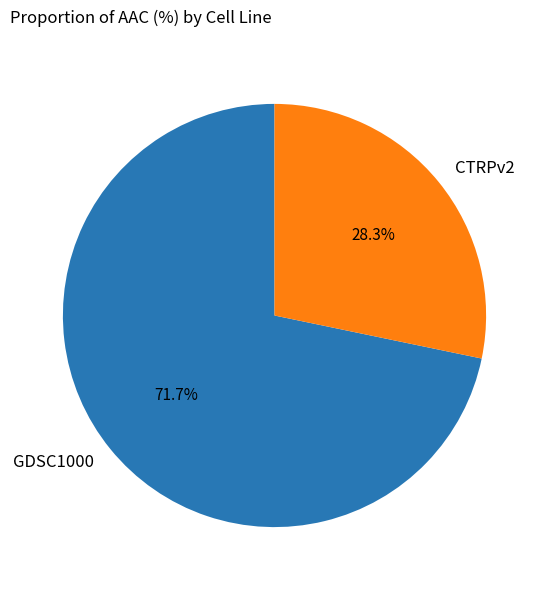

What is the majority slice?

GDSC1000